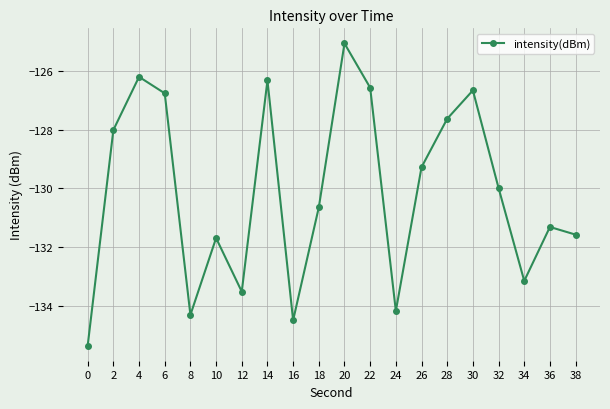

Where is the first local maximum?

4